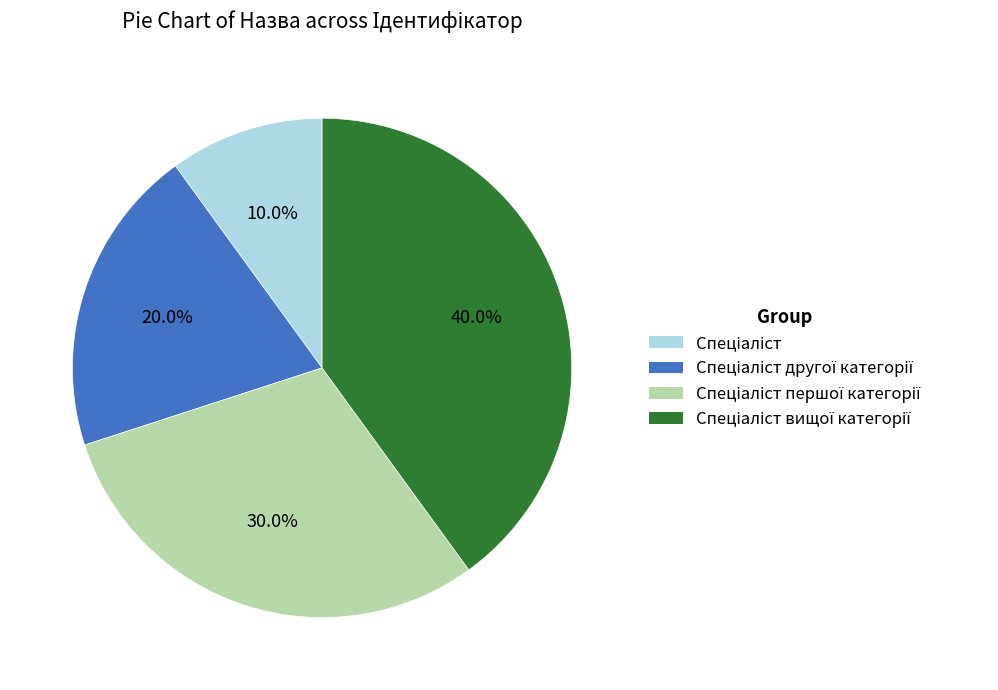

Is there a majority slice in this chart?

No